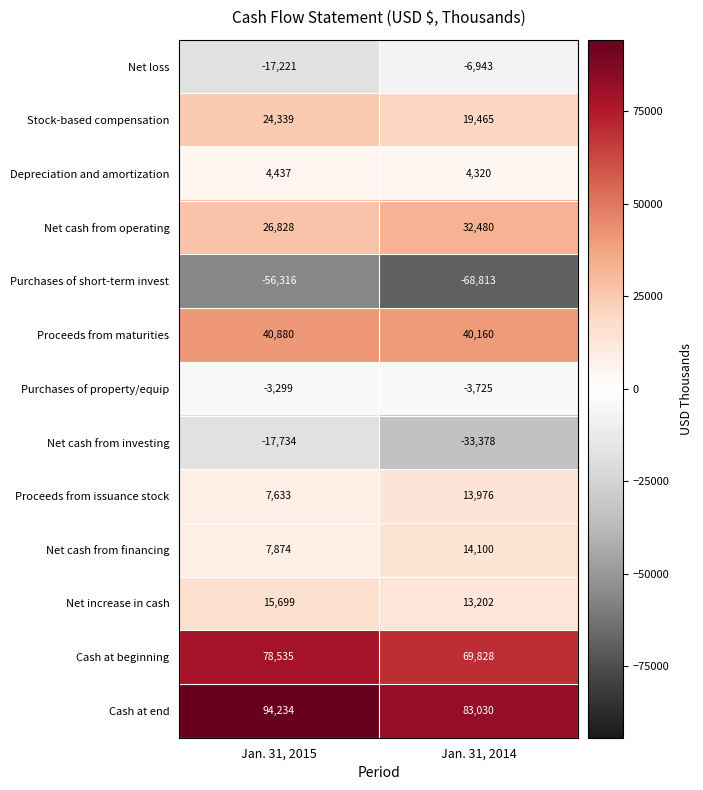

What is the total value across all series at Jan. 31, 2015?

205889